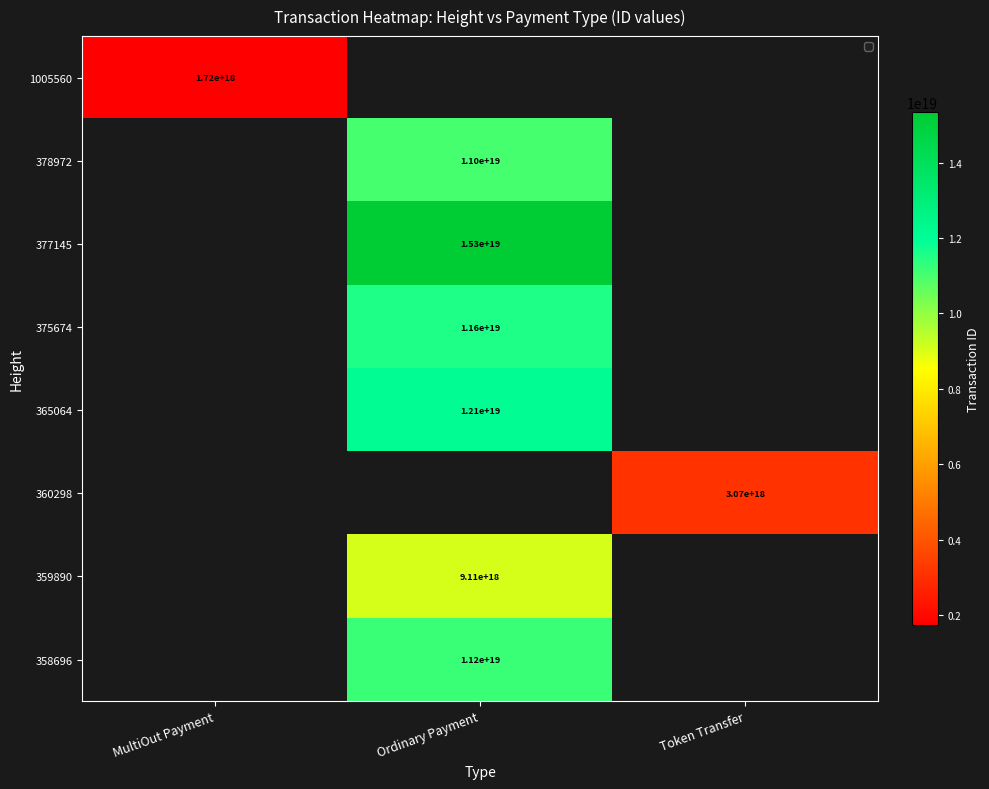

The value of 358696 at Ordinary Payment is 11200000000000000000. True or false?

True